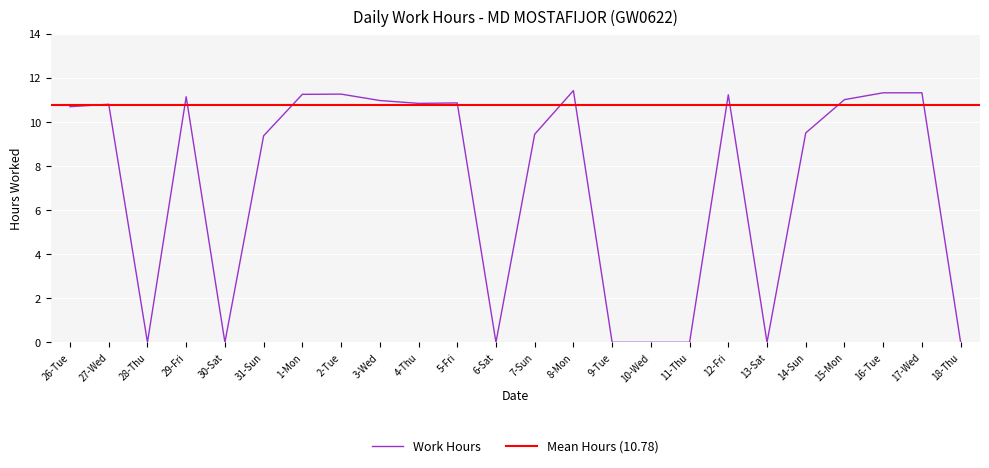

Reading left to right, what are all the values shown in this chart?

26-Tue=10.7	27-Wed=10.8	28-Thu=0.0	29-Fri=11.1	30-Sat=0.0	31-Sun=9.4	1-Mon=11.2	2-Tue=11.3	3-Wed=11.0	4-Thu=10.8	5-Fri=10.9	6-Sat=0.0	7-Sun=9.4	8-Mon=11.4	9-Tue=0.0	10-Wed=0.0	11-Thu=0.0	12-Fri=11.2	13-Sat=0.0	14-Sun=9.5	15-Mon=11.0	16-Tue=11.3	17-Wed=11.3	18-Thu=0.0